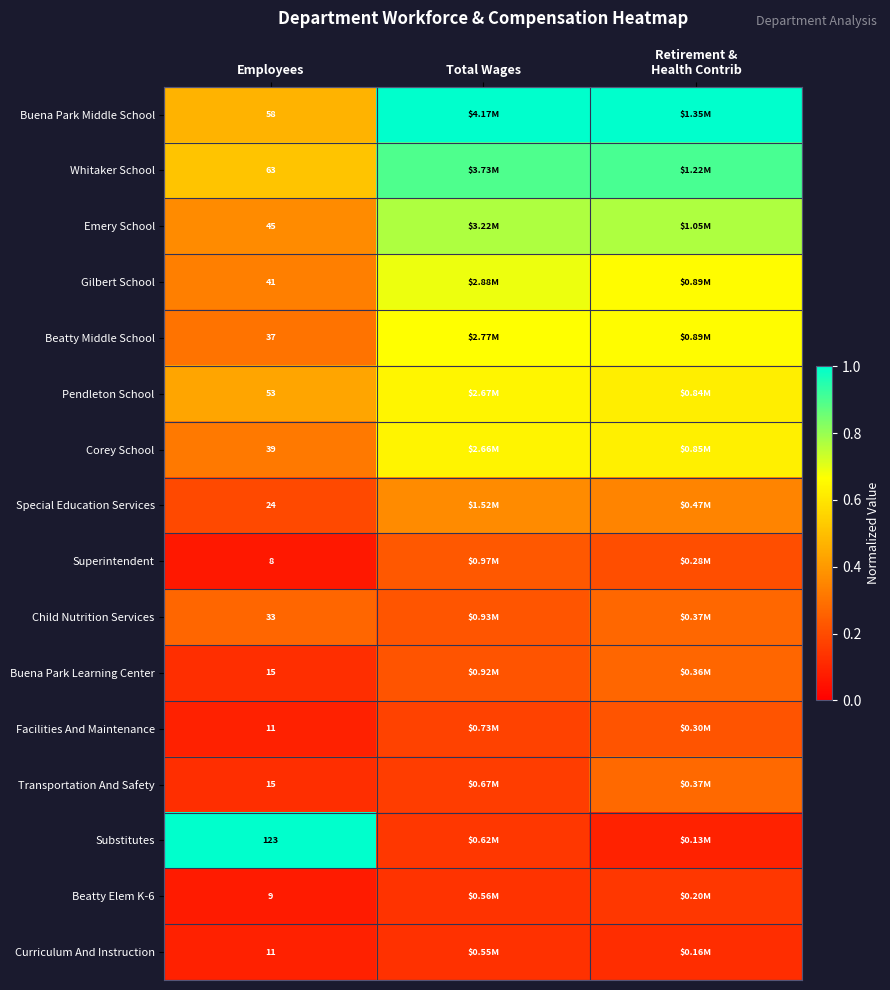

Which category has the lowest value in the Whitaker School series?

Employees